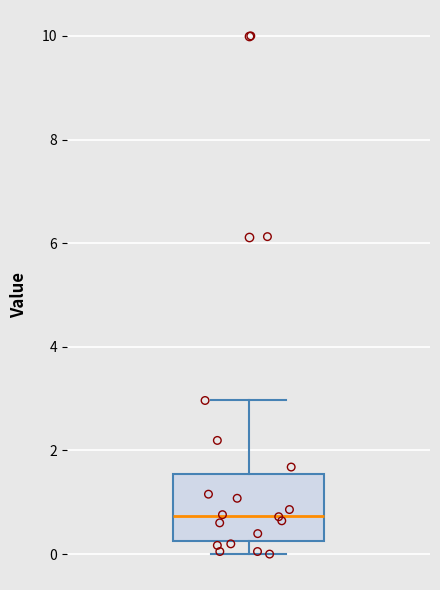

Transcribe this box plot: give where the median line is, the range the box spans, and where the two whiskers end, as read against the y-axis. The values are not printed on the chart, so give them approximately, as read against the axis.

median 0.8, box 0.2 to 1.6, whiskers 0.0 to 3.0